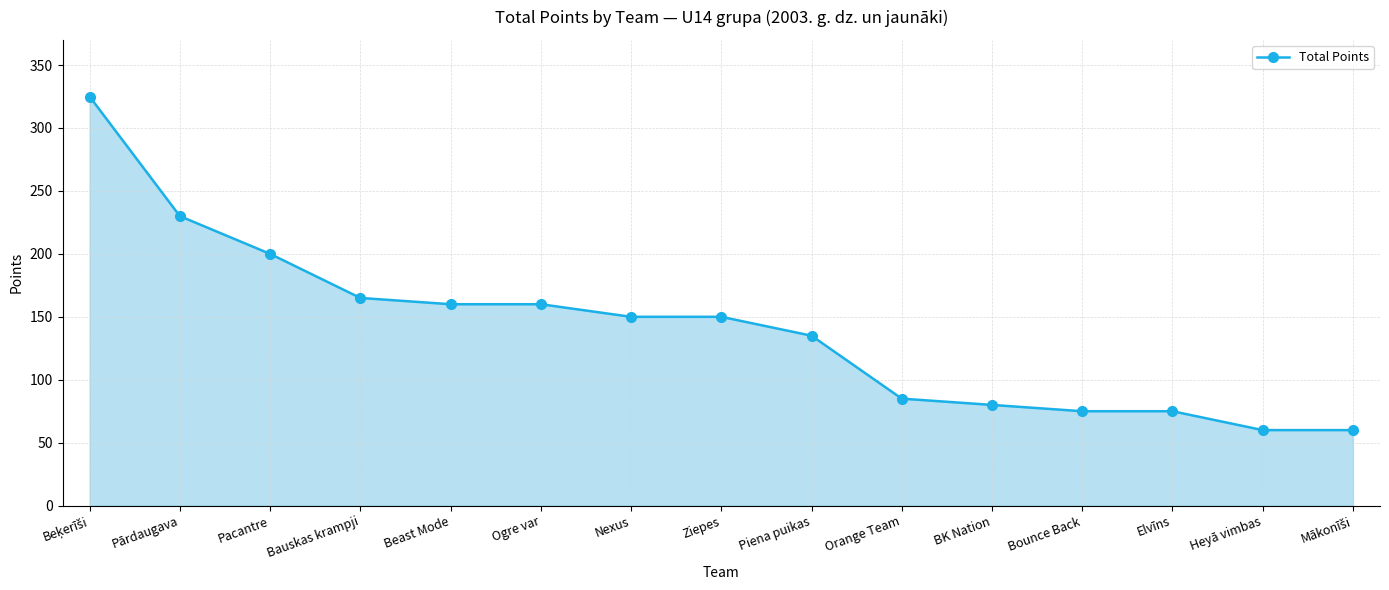

What value does the data have at Ziepes, to the nearest 5?

150